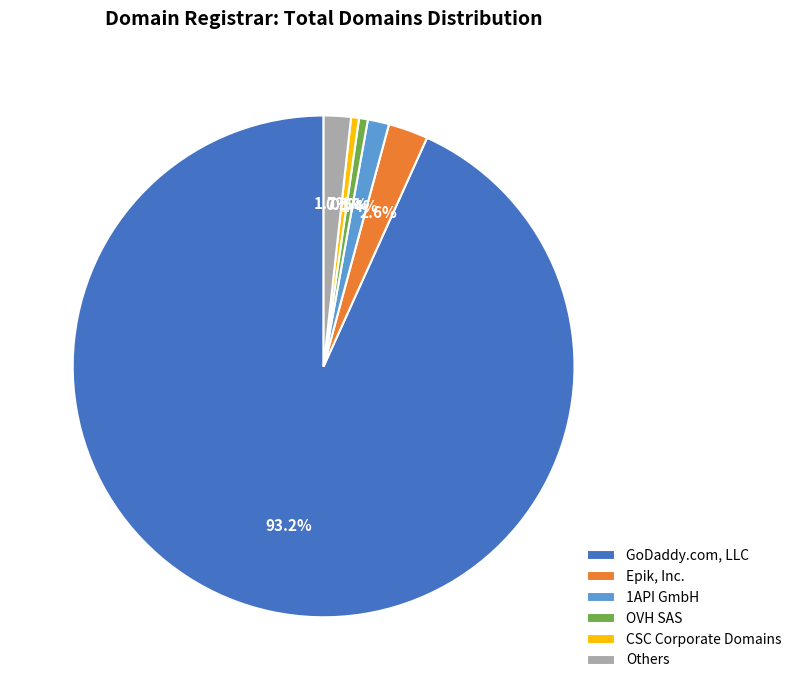

How much of the chart is everything except Epik, Inc.?

97.4%